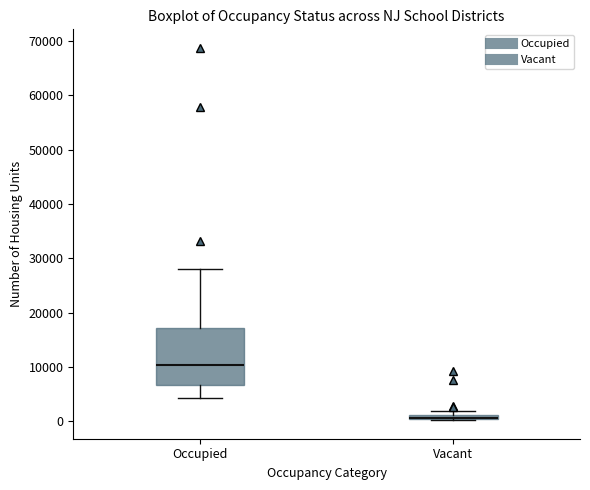

Where is the upper edge of the box for Vacant on the y-axis? The values are not printed on the chart, so give them approximately, as read against the axis.

1000